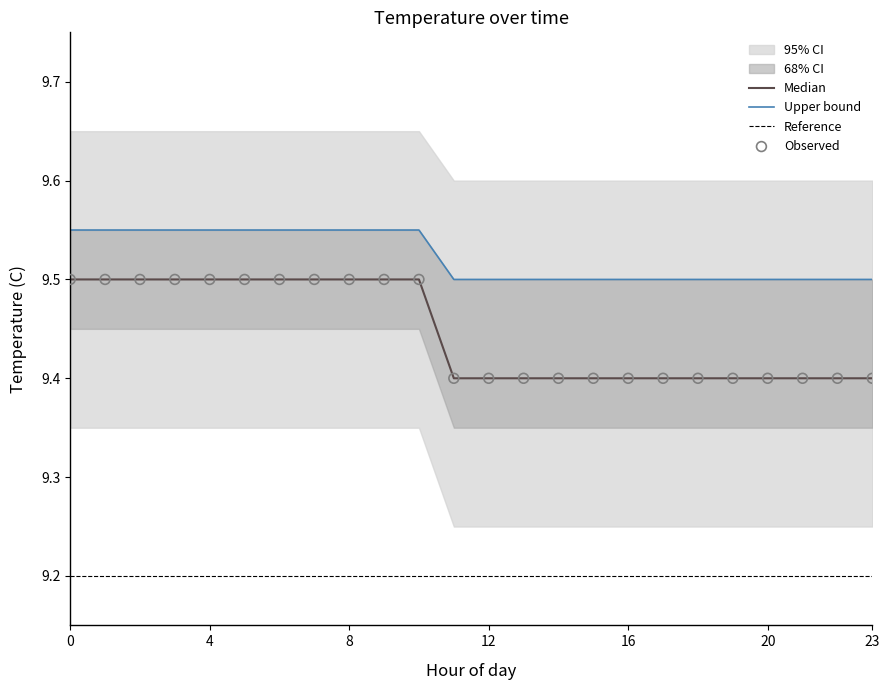

What is the total value across all series at 10?

28.6